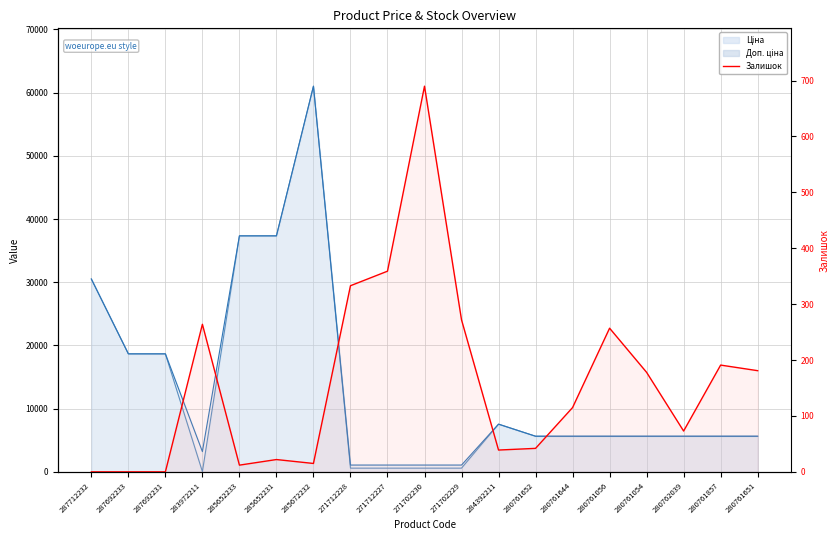

Reading left to right, list all the values displayed in this chart.

0	0	0	264	12	22	15	333	359	690	272	39	42	115	257	178	73	191	181